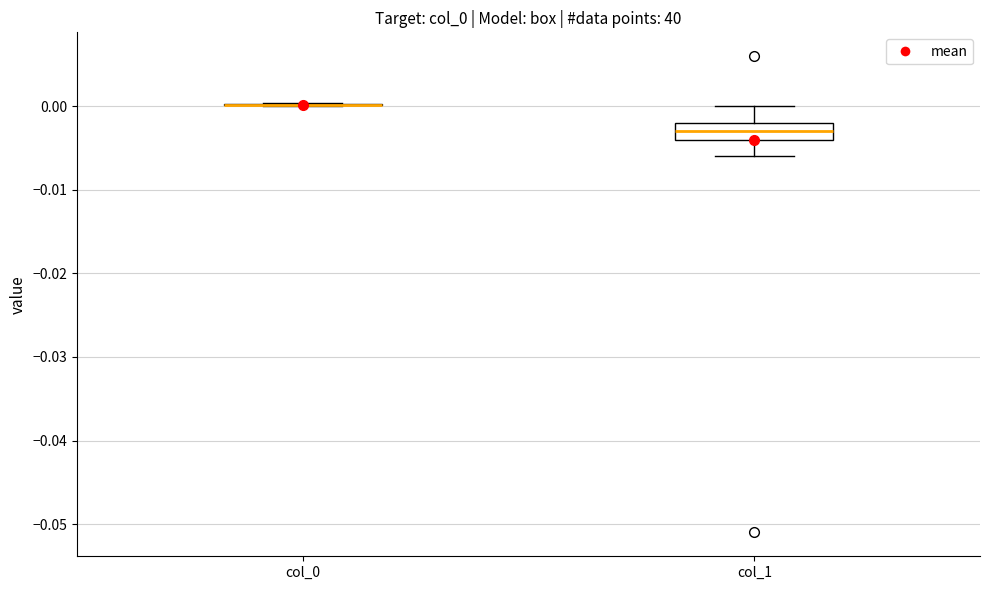

Which box is the tallest, from its lower edge to its upper edge?

col_1